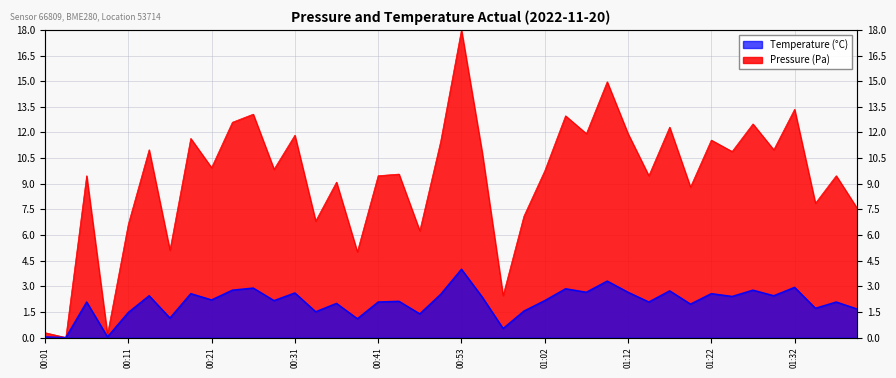

The Temperature (C) series shows 2.4 at 00:55. True or false?

True